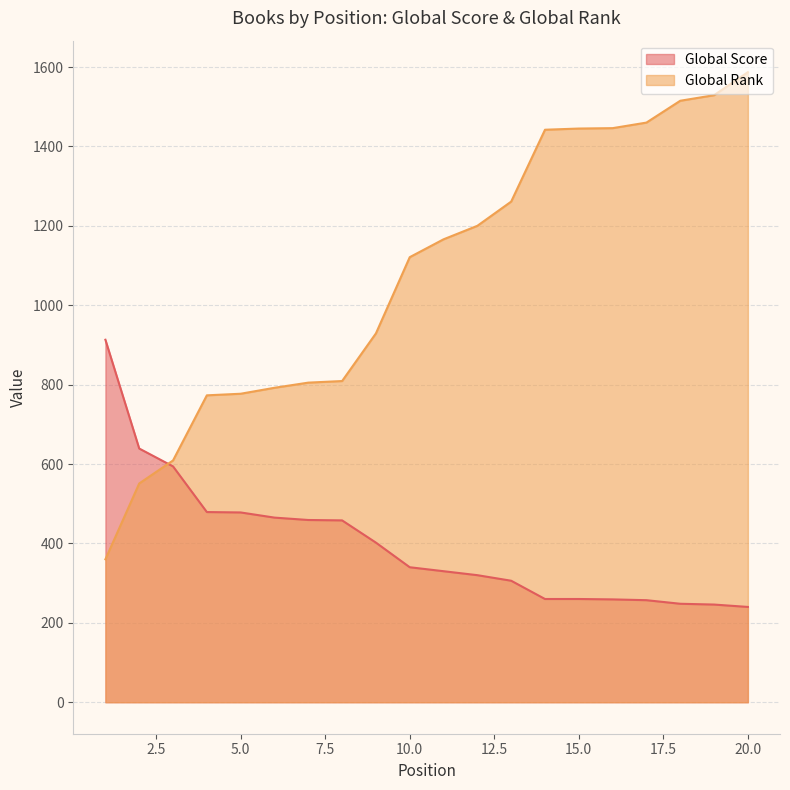

What is the value of the Global Score point at the 20th from the left?

240